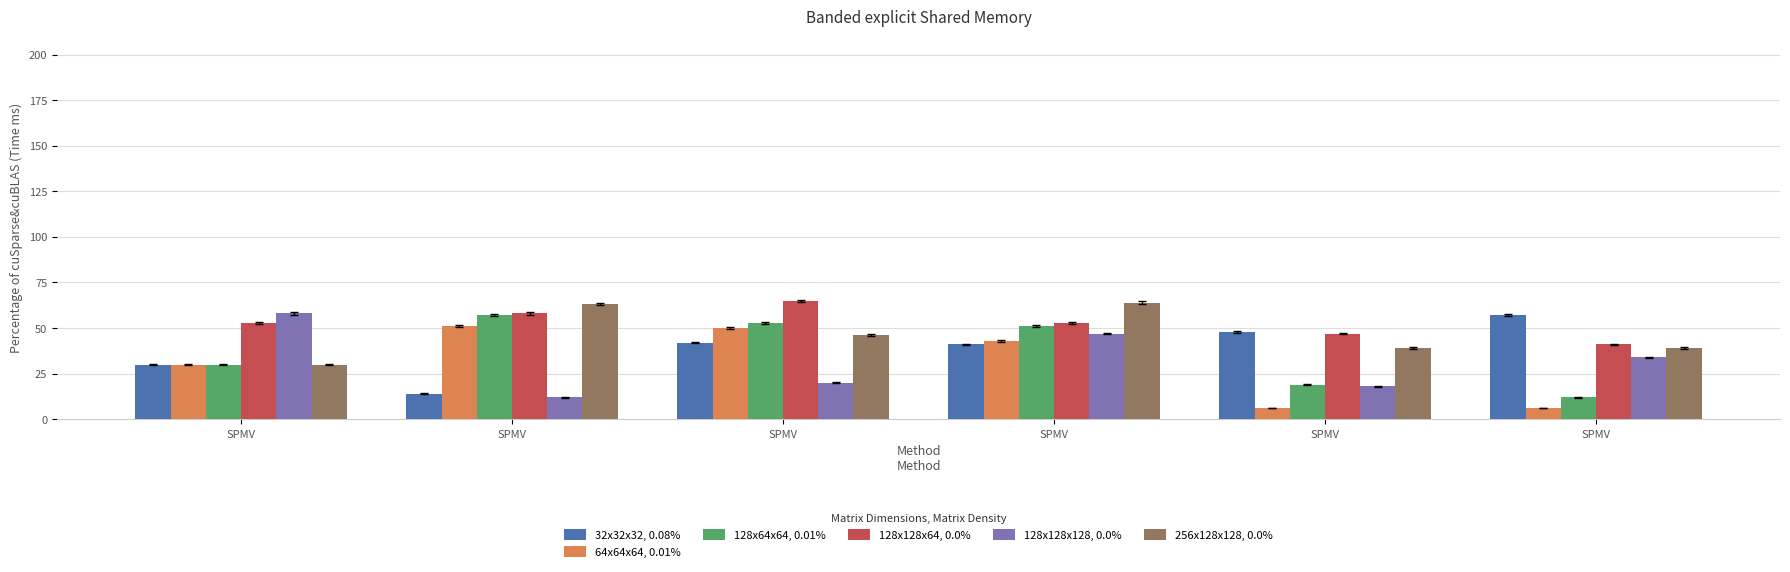

The 128x128x128, 0.0% series shows 51 at SPMV. True or false?

False